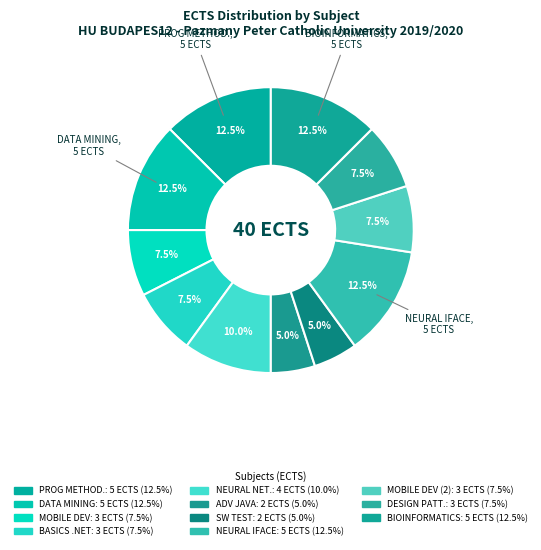

How many segments does this pie chart have?

11